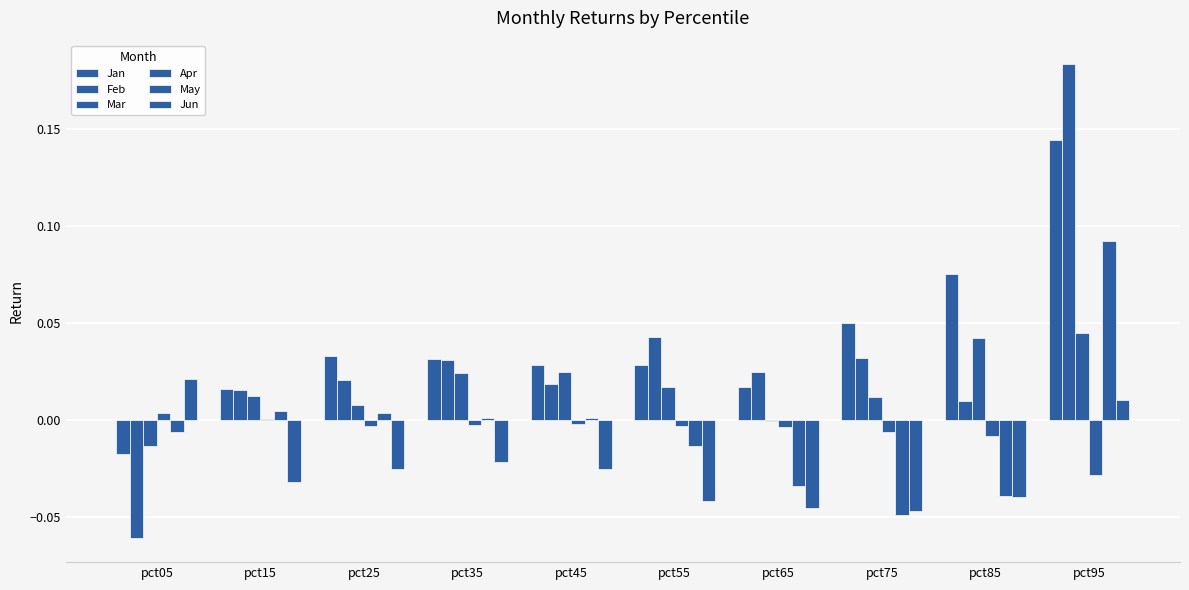

Are the bars horizontal?

No